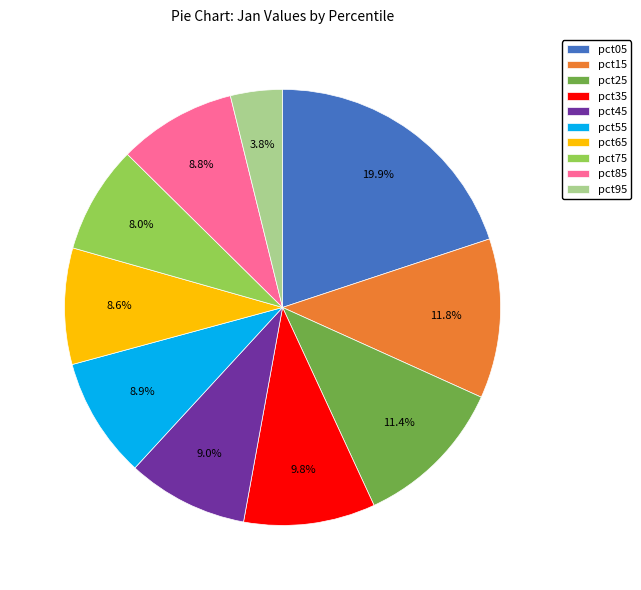

To the nearest percent, what is the combined percentage of pct65 and pct45?

18%